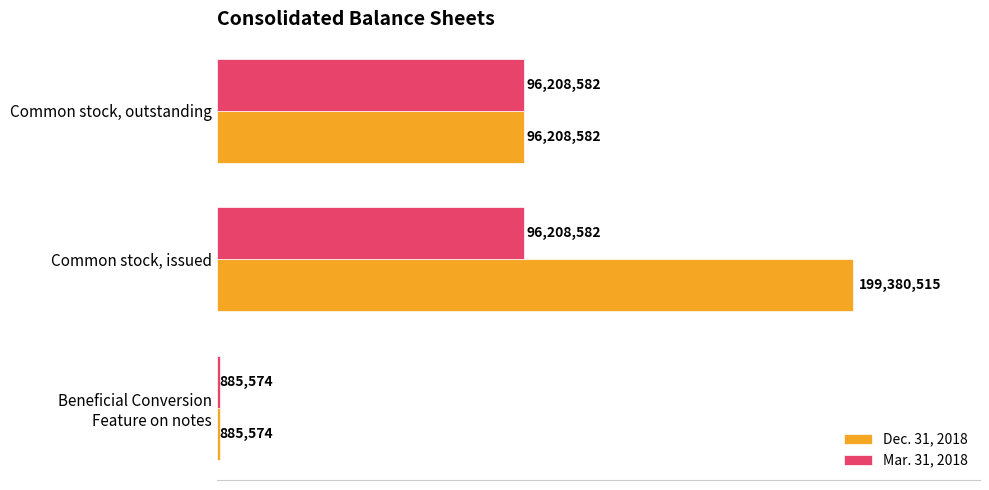

What are all the series names shown in the legend?

Dec. 31, 2018, Mar. 31, 2018